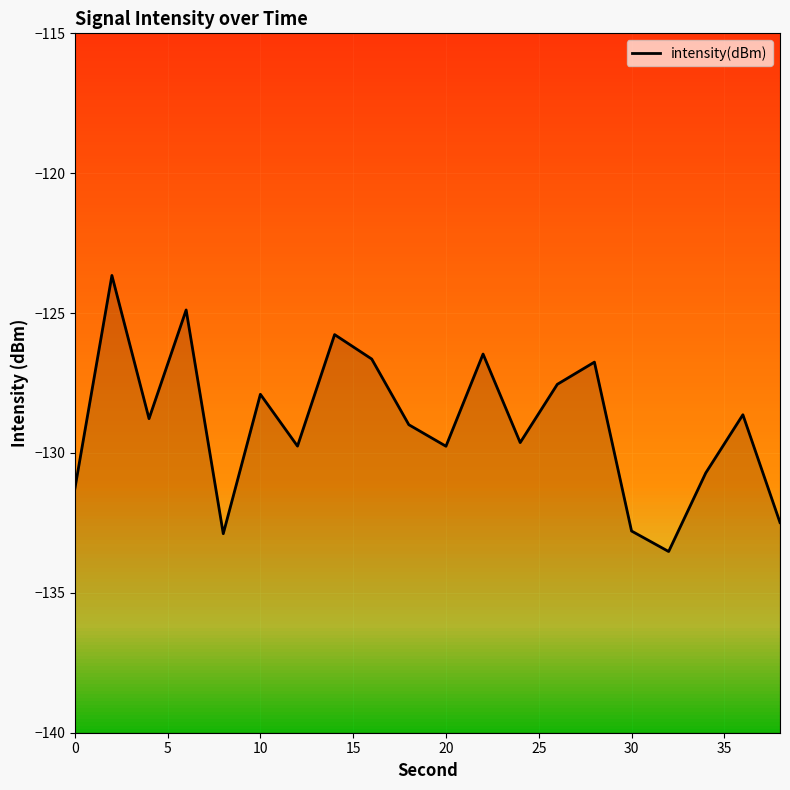

True or false: the data has more than 2 interior local peaks.

True